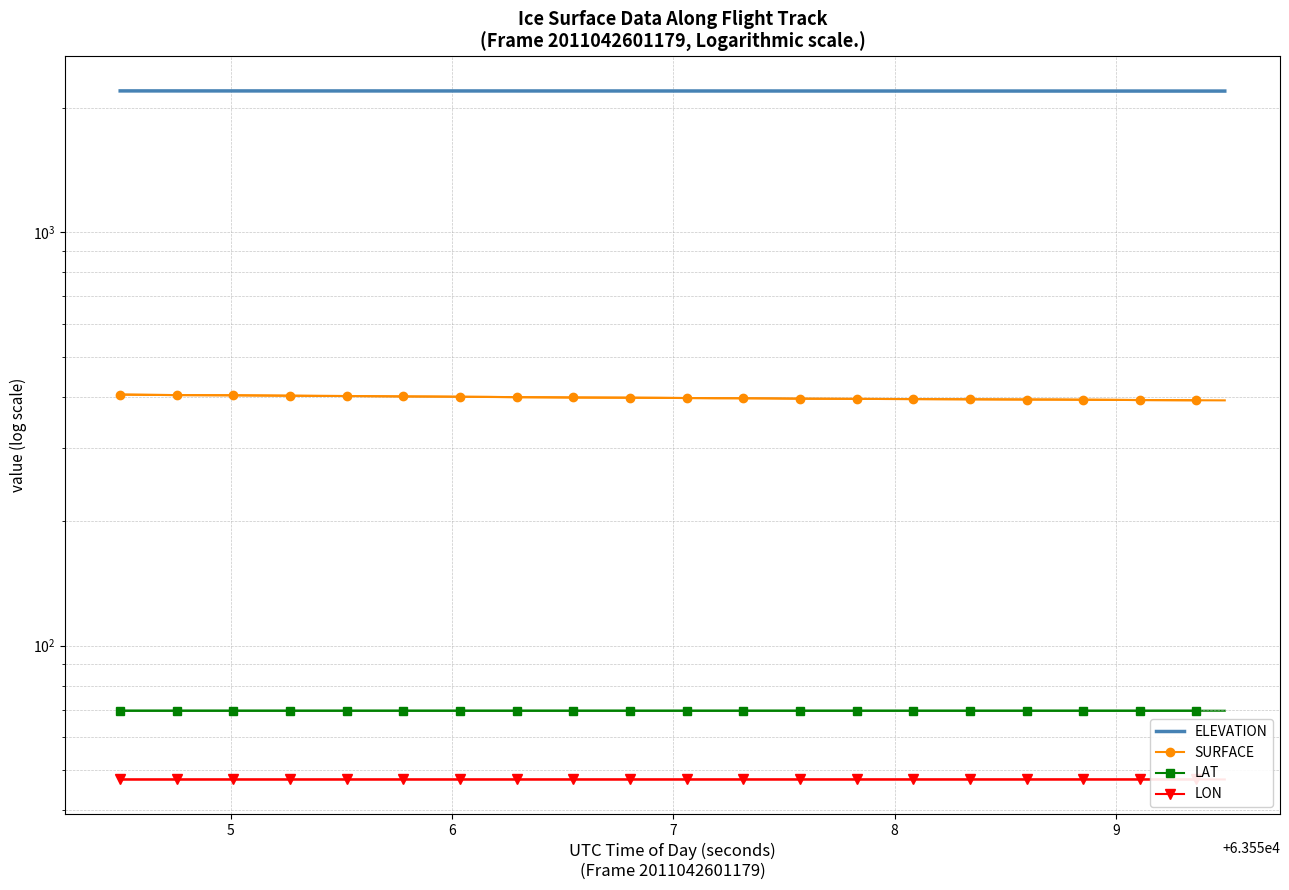

What is the value of the LAT point at the 25th from the left?

69.6